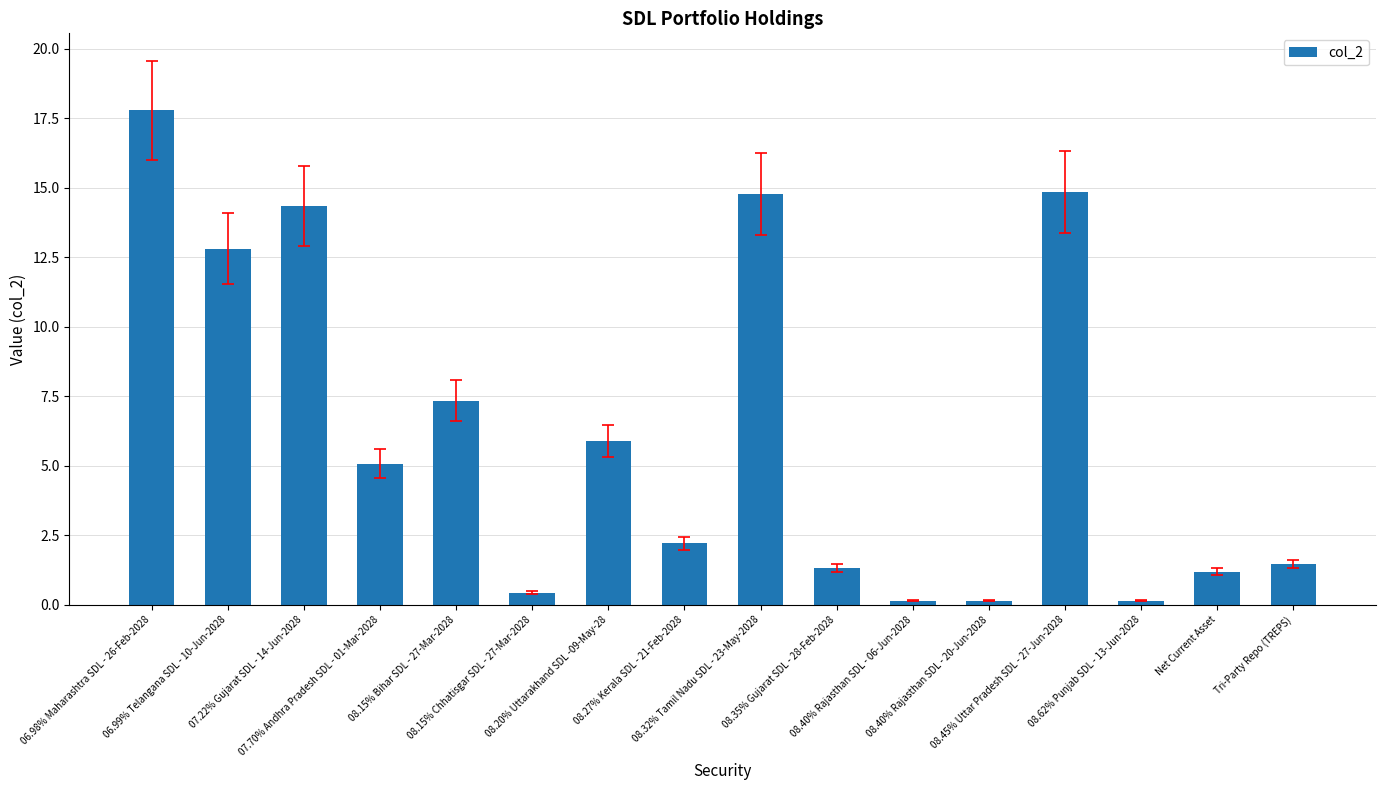

What is the greatest value displayed?

17.8